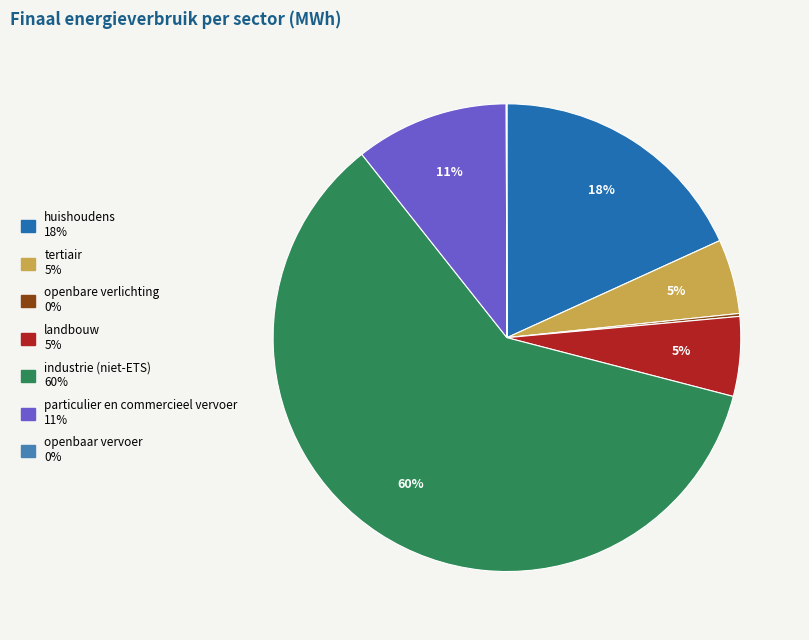

Between landbouw and particulier en commercieel vervoer, which is larger?

particulier en commercieel vervoer